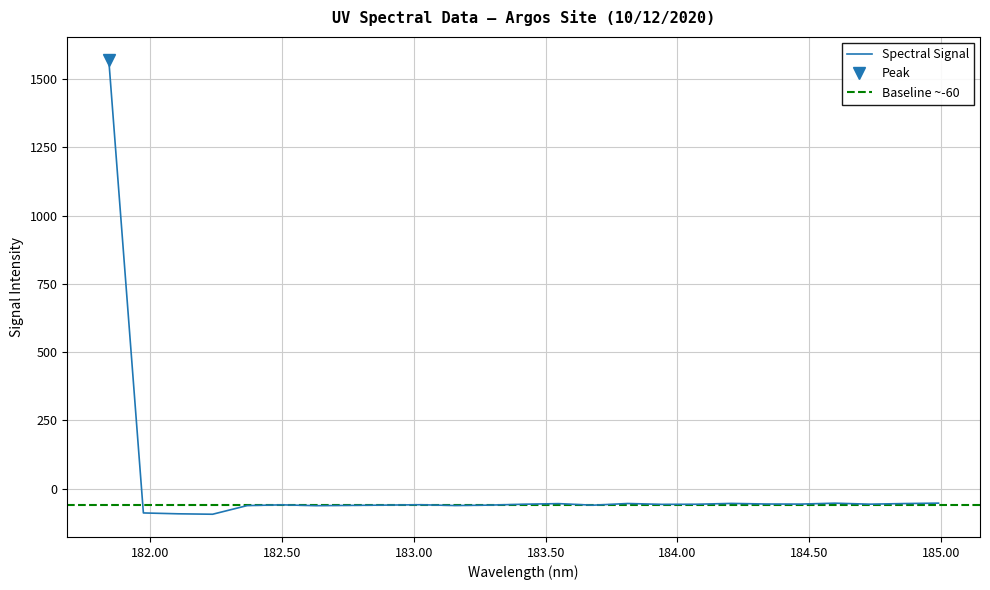

Where does the data first go above -57?

181.8418